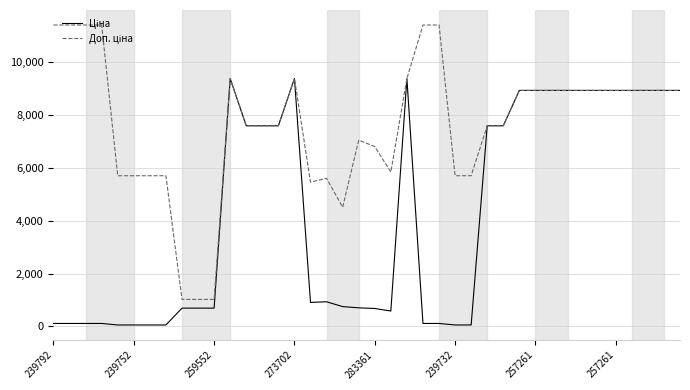

What is the maximum value shown in the chart?

11410.0